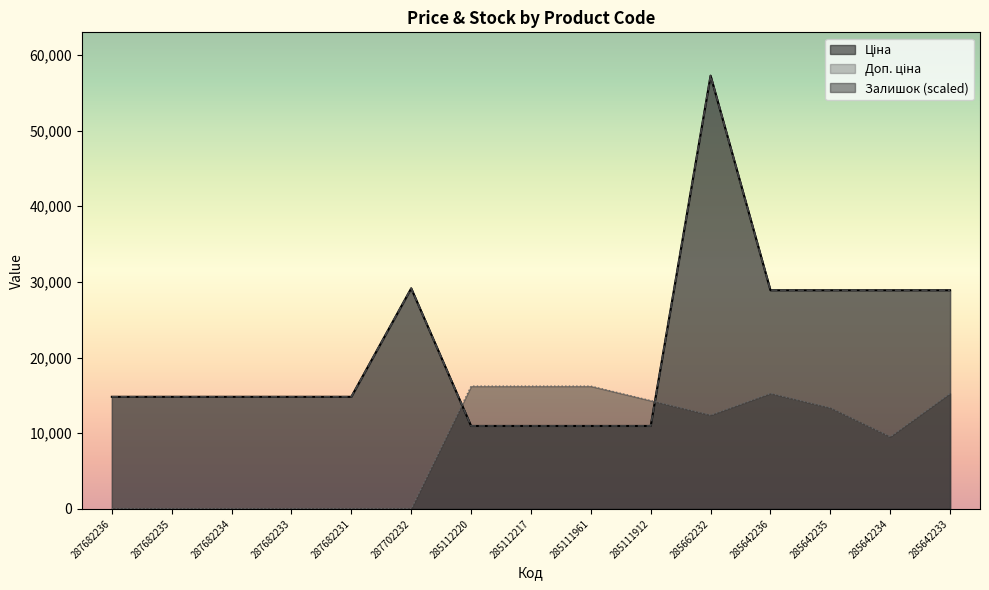

How many categories are shown in the chart?

15